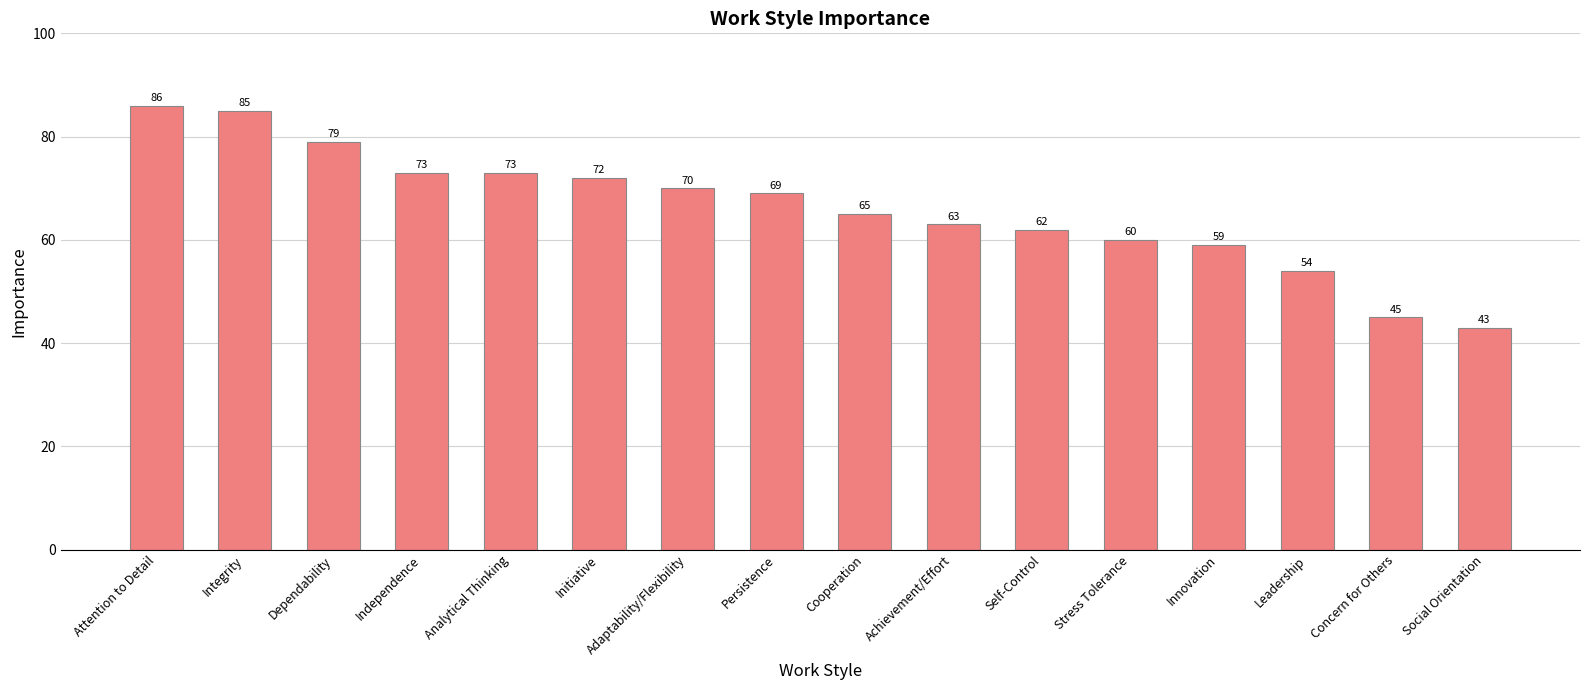

The value at Initiative is 72. True or false?

True